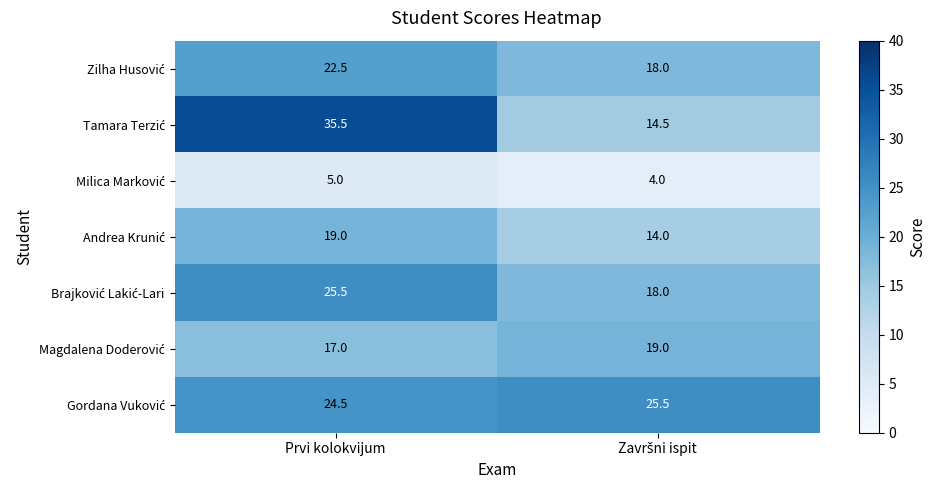

What is the maximum value shown in the chart?

35.5